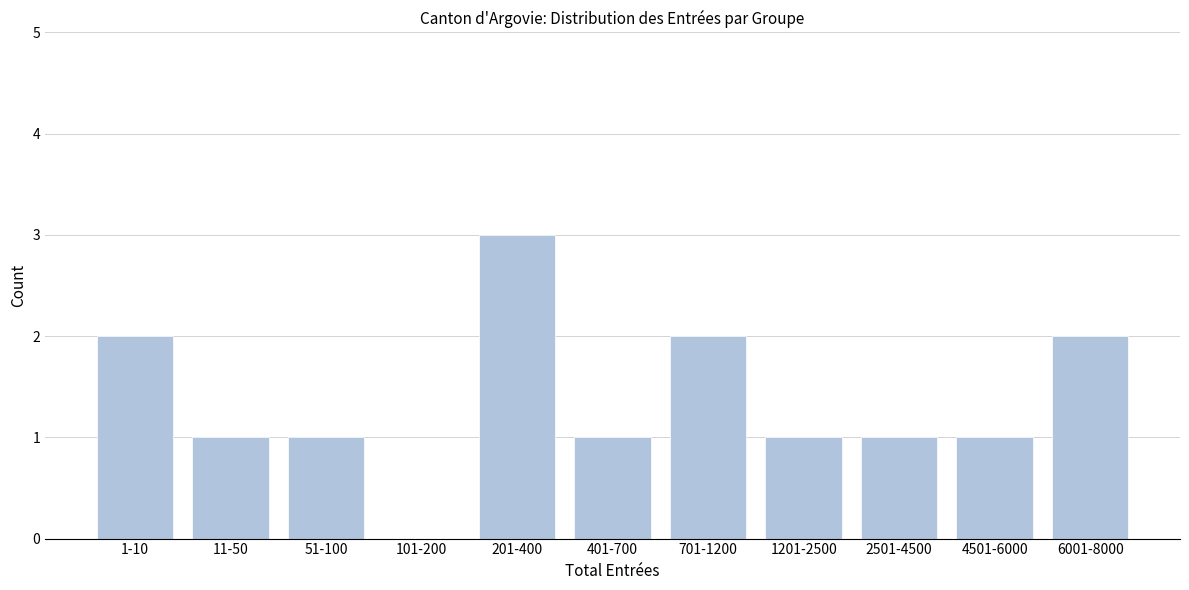

Reading left to right, transcribe all the data shown in this chart.

1-10=2	11-50=1	51-100=1	101-200=0	201-400=3	401-700=1	701-1200=2	1201-2500=1	2501-4500=1	4501-6000=1	6001-8000=2